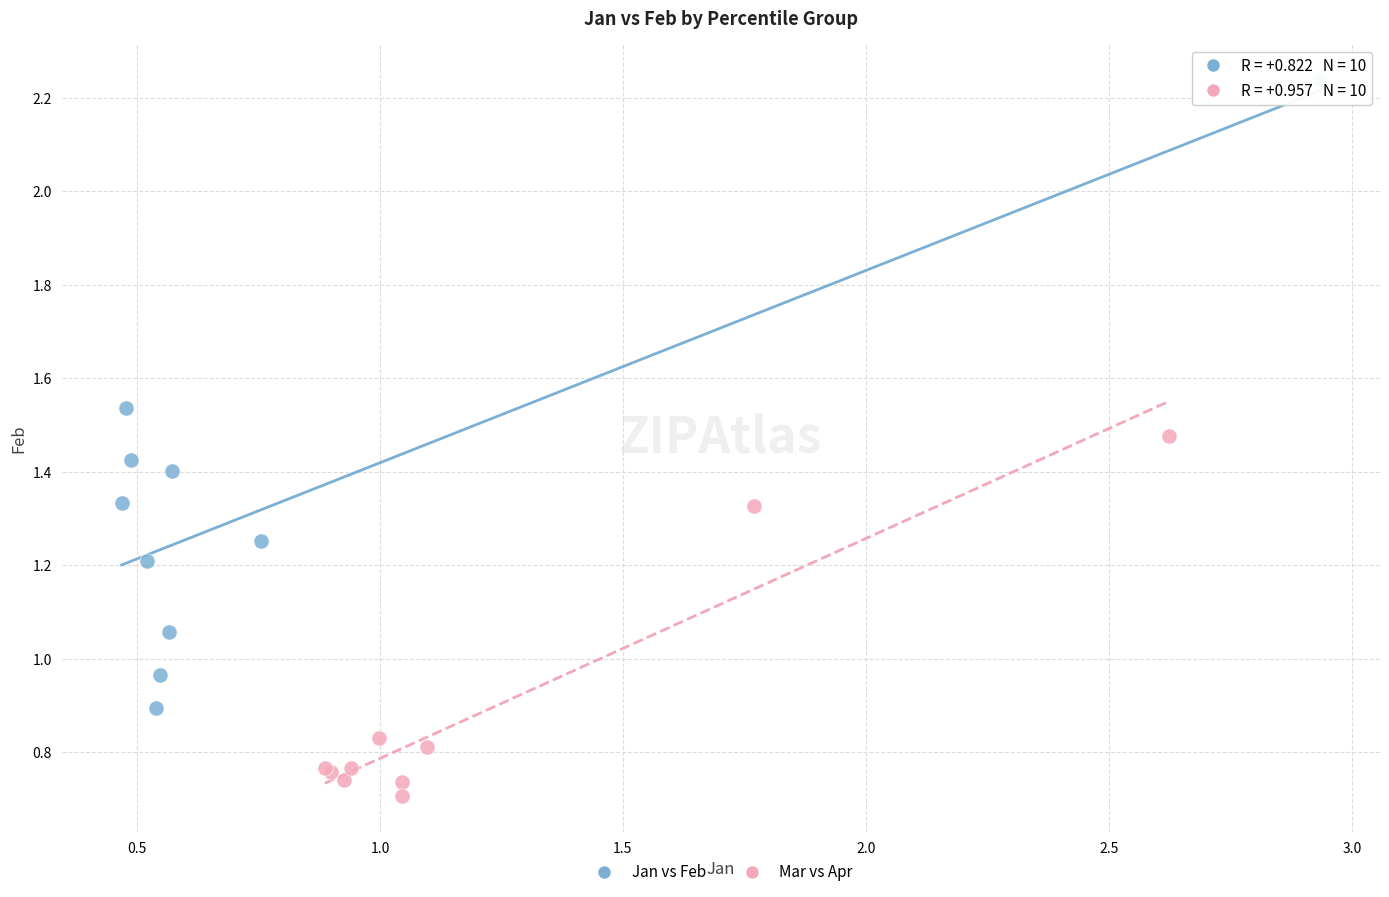

Which series reaches the minimum Y coordinate?

Mar vs Apr